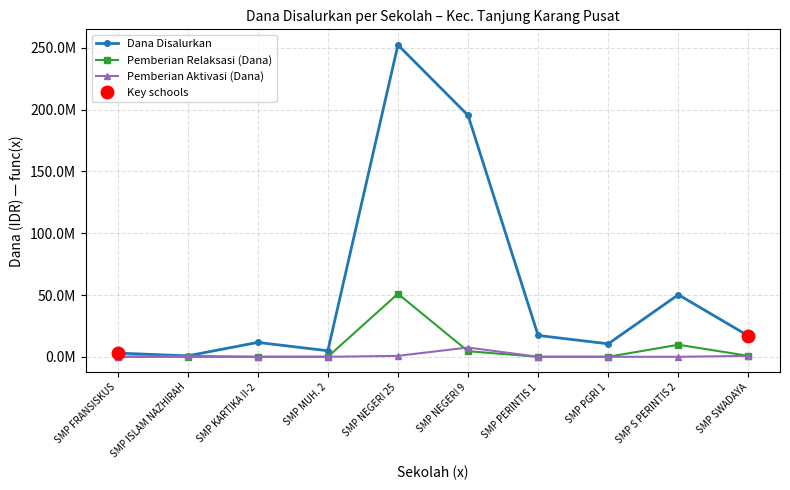

How many interior local peaks does the Pemberian Relaksasi (Dana) series have?

2